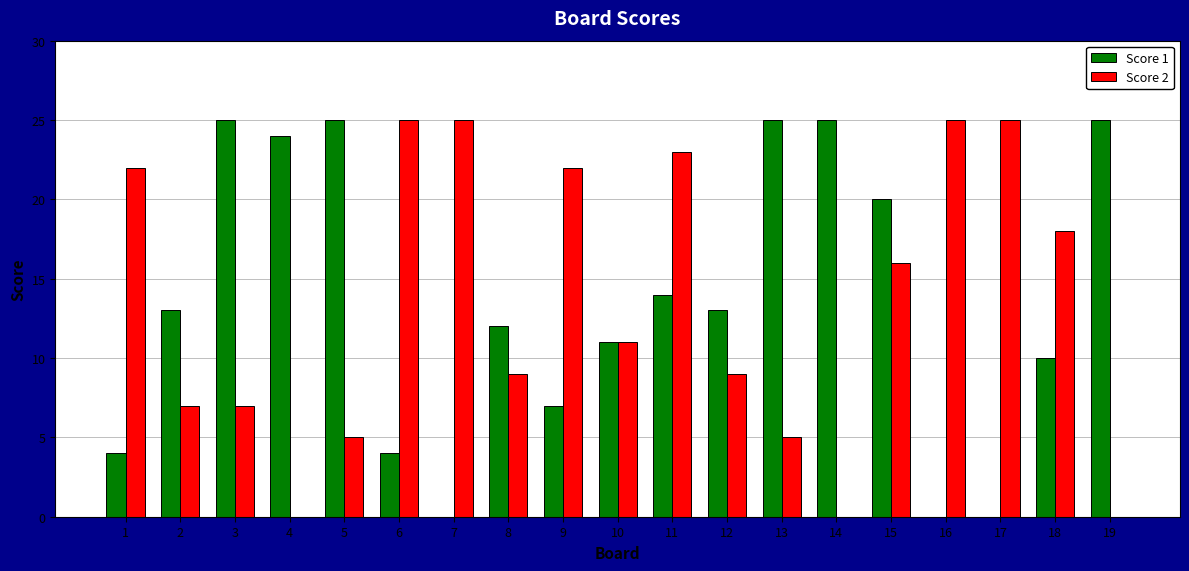

Reading left to right, list all the values displayed in this chart.

Score 1: 1=4	2=13	3=25	4=24	5=25	6=4	7=0	8=12	9=7	10=11	11=14	12=13	13=25	14=25	15=20	16=0	17=0	18=10	19=25
Score 2: 1=22	2=7	3=7	4=0	5=5	6=25	7=25	8=9	9=22	10=11	11=23	12=9	13=5	14=0	15=16	16=25	17=25	18=18	19=0